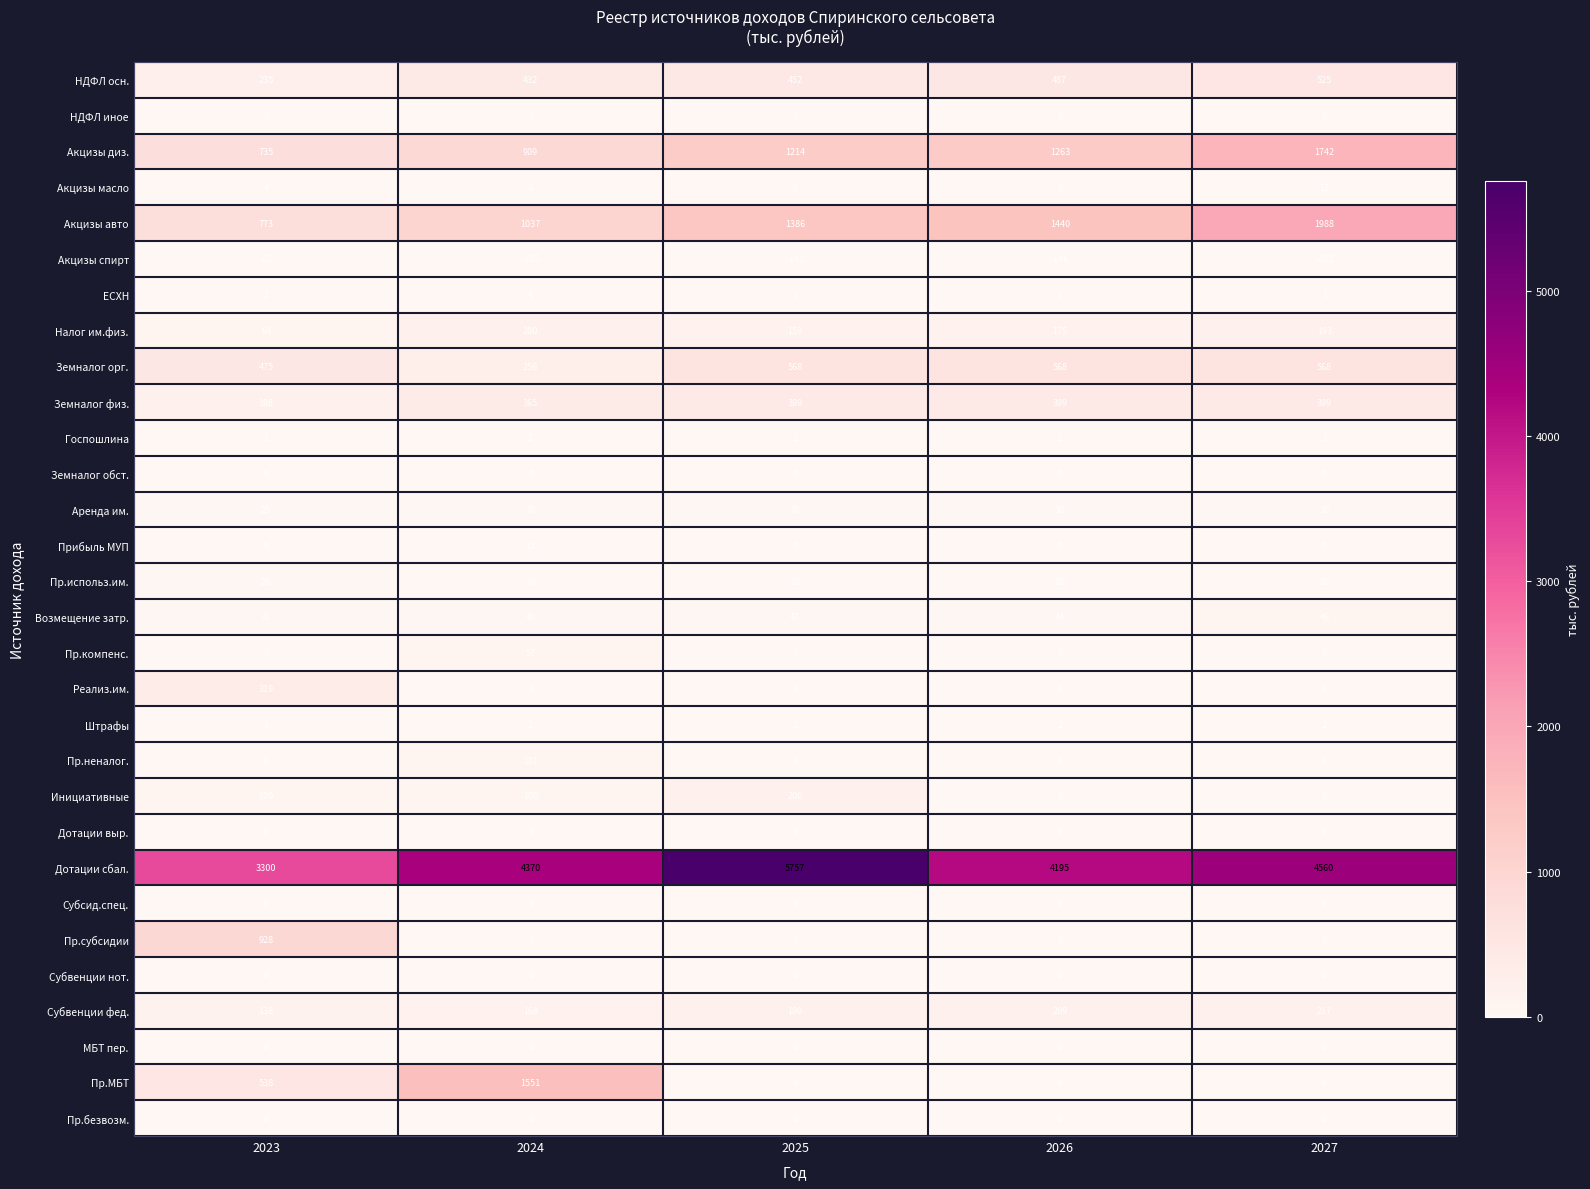

Which category has the highest value in the Прибыль МУП series?

2024